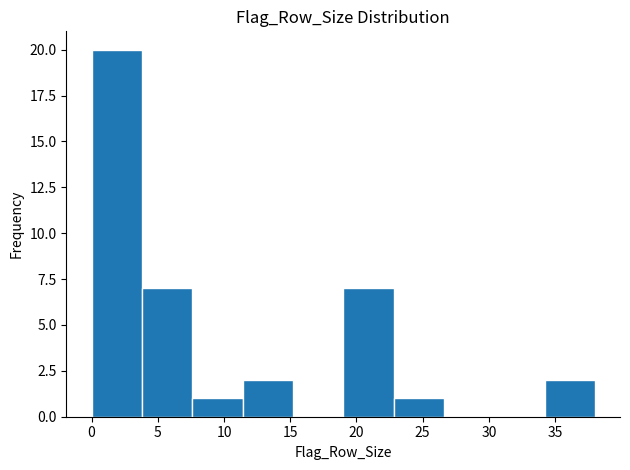

Reading left to right, list every bar in this chart as the range it spans on the x-axis followed by its height. Neither the bar edges nor the heights are printed on the chart, so give them approximately, as read against the axes.

0.0 to 3.8: 20
3.8 to 7.6: 7
7.6 to 11.4: 1
11.4 to 15.2: 2
15.2 to 19.0: 0
19.0 to 22.8: 7
22.8 to 26.6: 1
26.6 to 30.4: 0
30.4 to 34.2: 0
34.2 to 38.0: 2